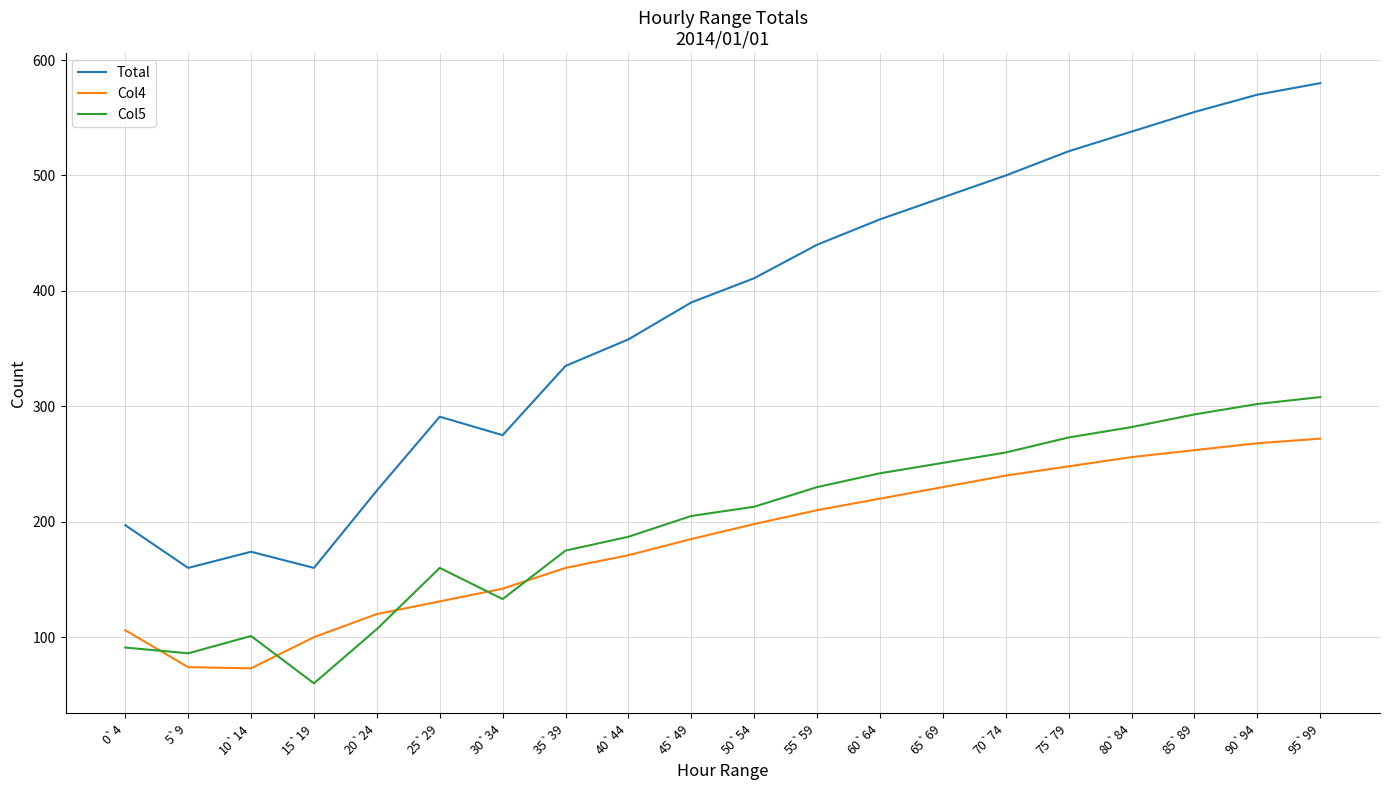

What are all the series names shown in the legend?

Total, Col4, Col5